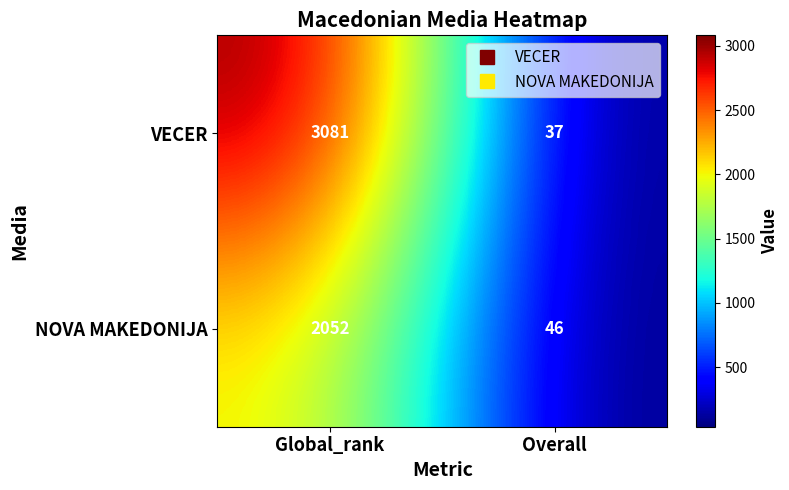

Rank the series by their maximum value, from lowest to highest.

NOVA MAKEDONIJA, VECER